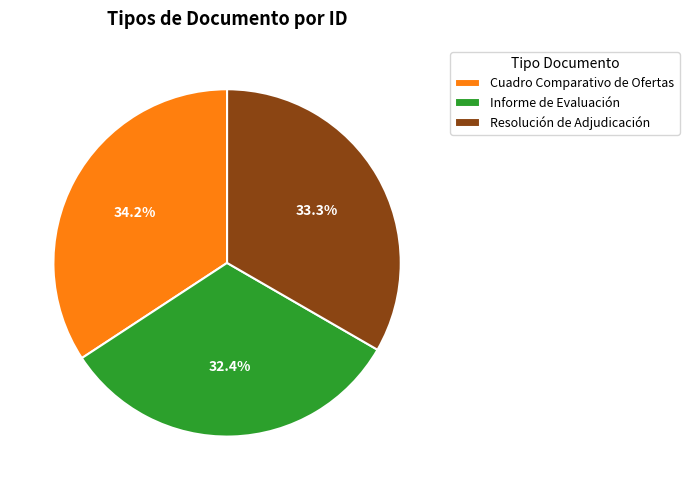

Which slice is the smallest?

Informe de Evaluación